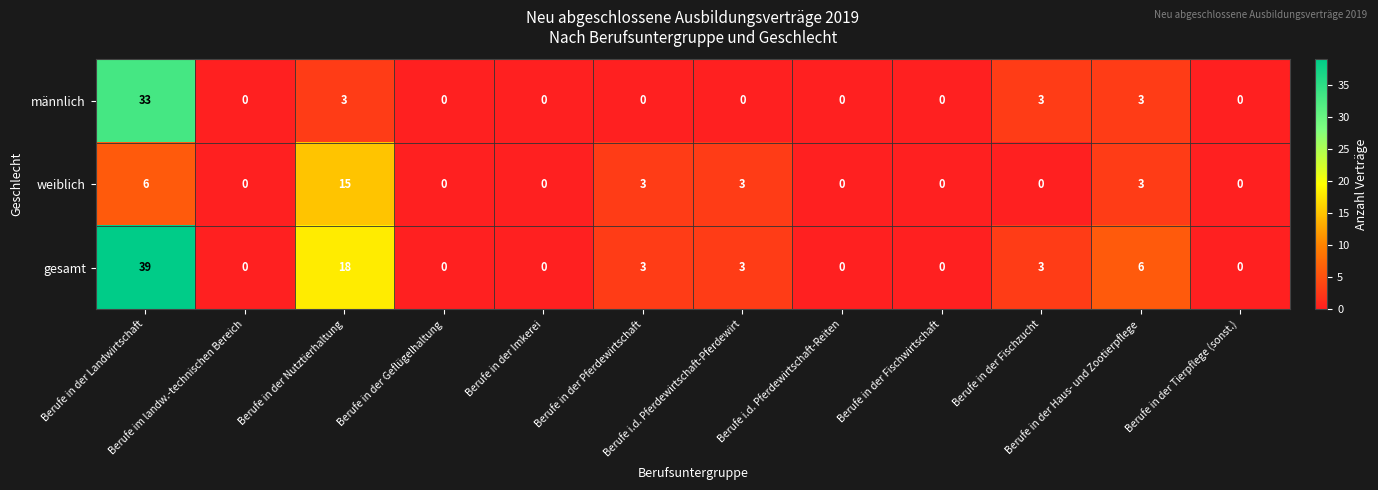

Which series has the largest total across all categories?

gesamt